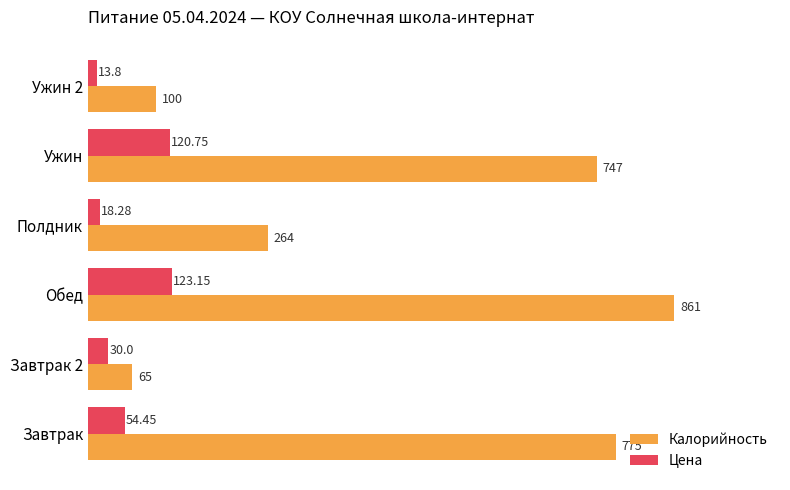

Which series has the widest spread of values?

Калорийность